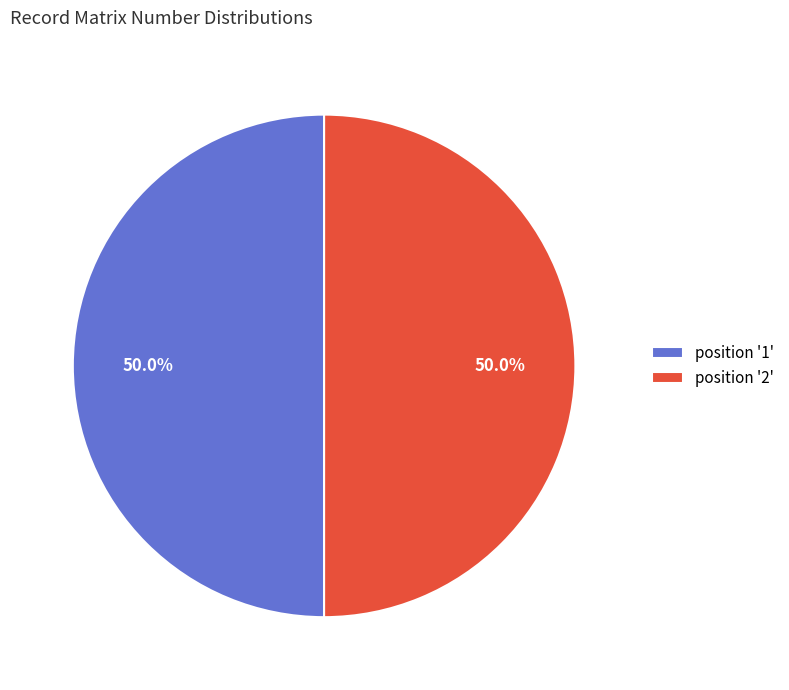

What percentage is NOT represented by position '1'?

50.0%